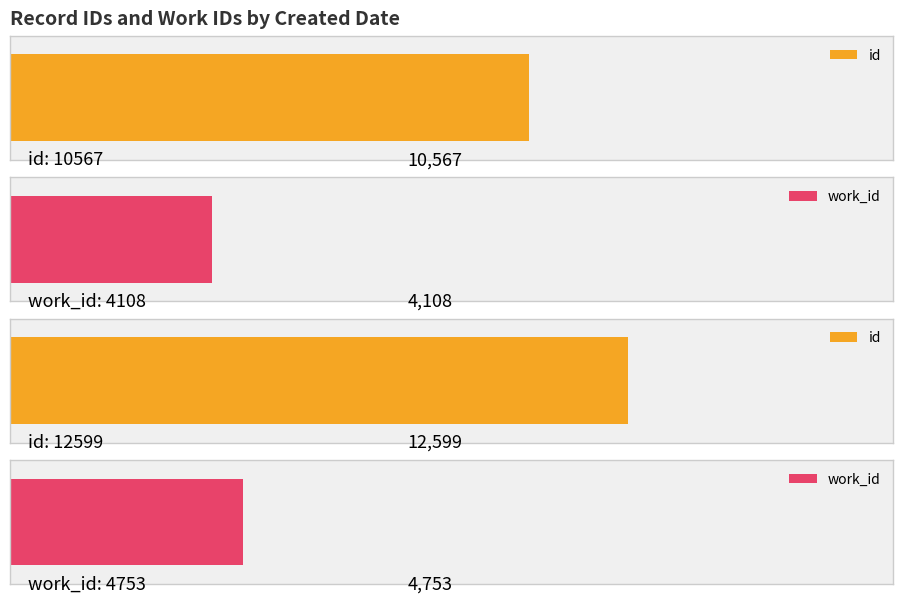

Is it true that id equals 22769 at 2005-08-17?

False